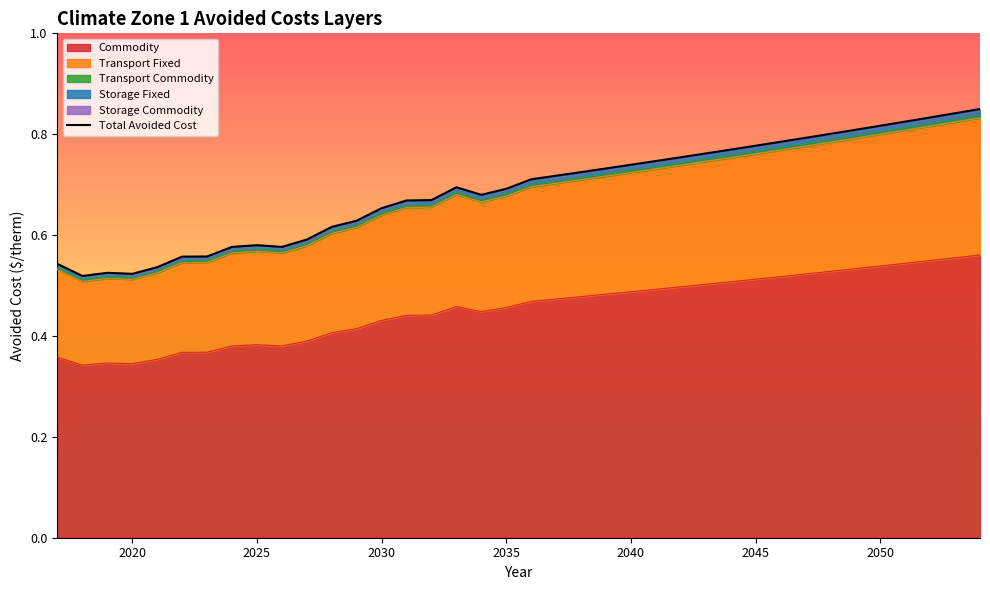

What is the average value?

0.7